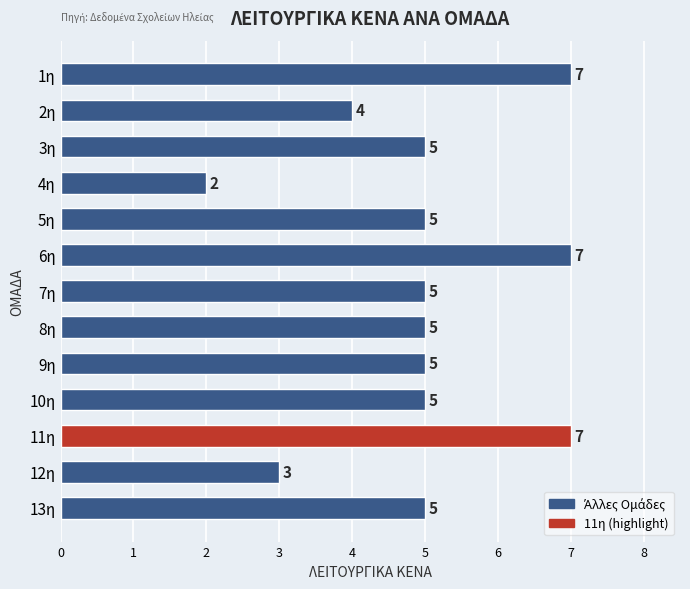

What is the difference between the maximum and minimum values?

5